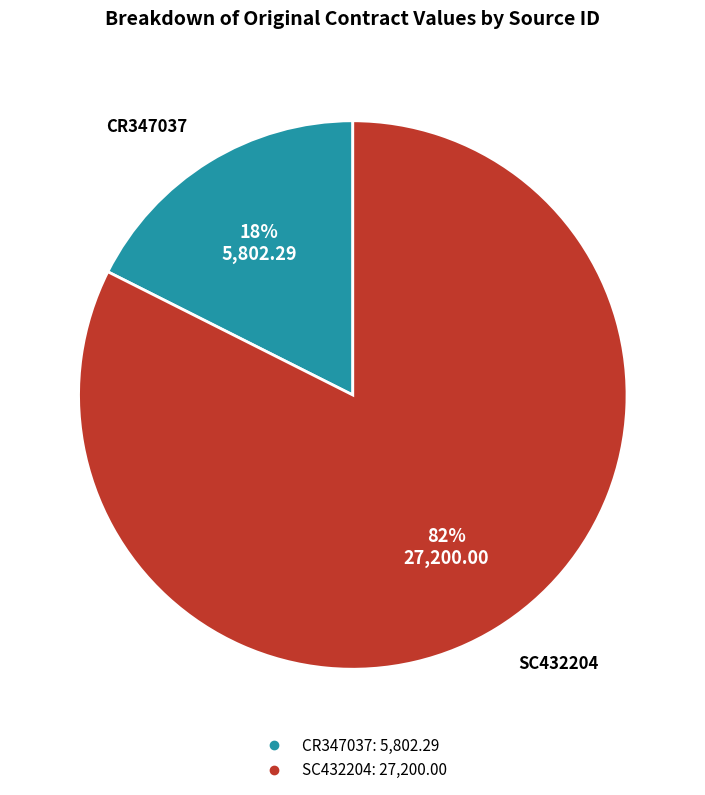

To the nearest percent, what is the average slice percentage?

50%